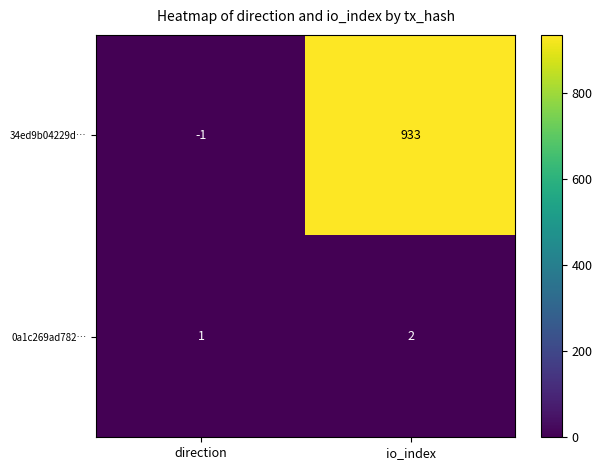

At io_index, list the series in order from largest to smallest.

34ed9b04229d…, 0a1c269ad782…